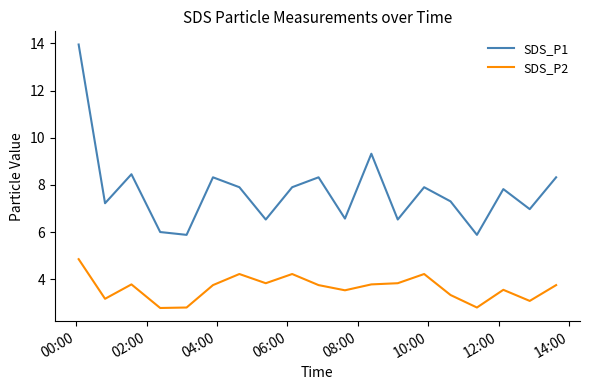

What is the difference between the maximum and minimum values in the SDS_P2 series?

2.1